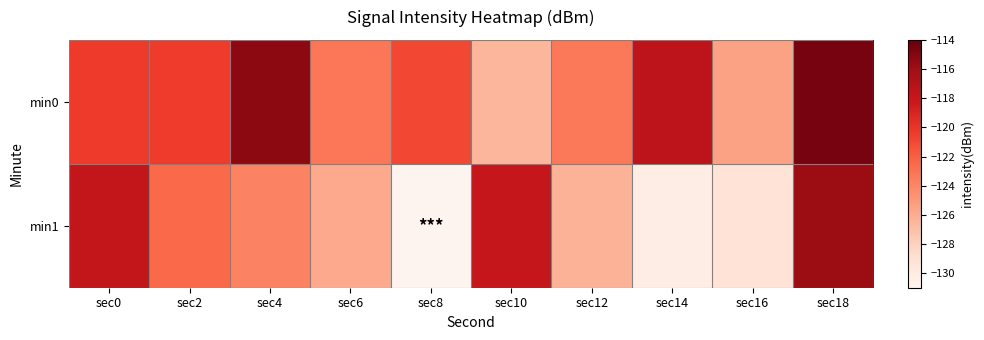

Which series has the widest spread of values?

min1